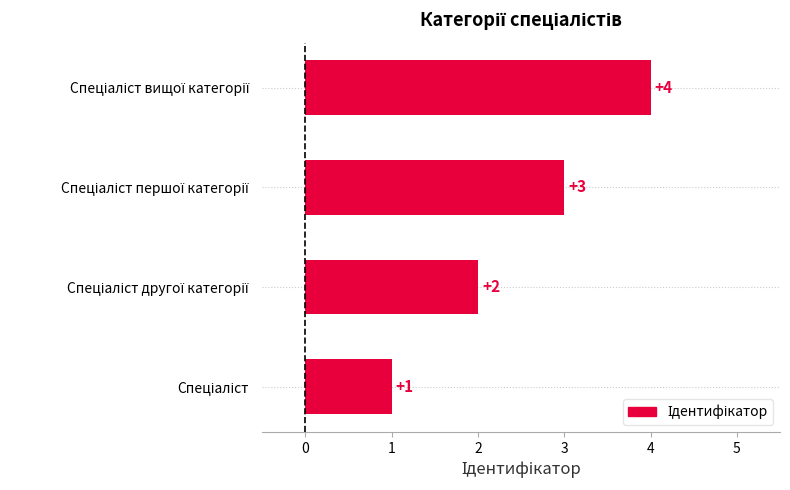

What is the difference between the maximum and minimum values?

3